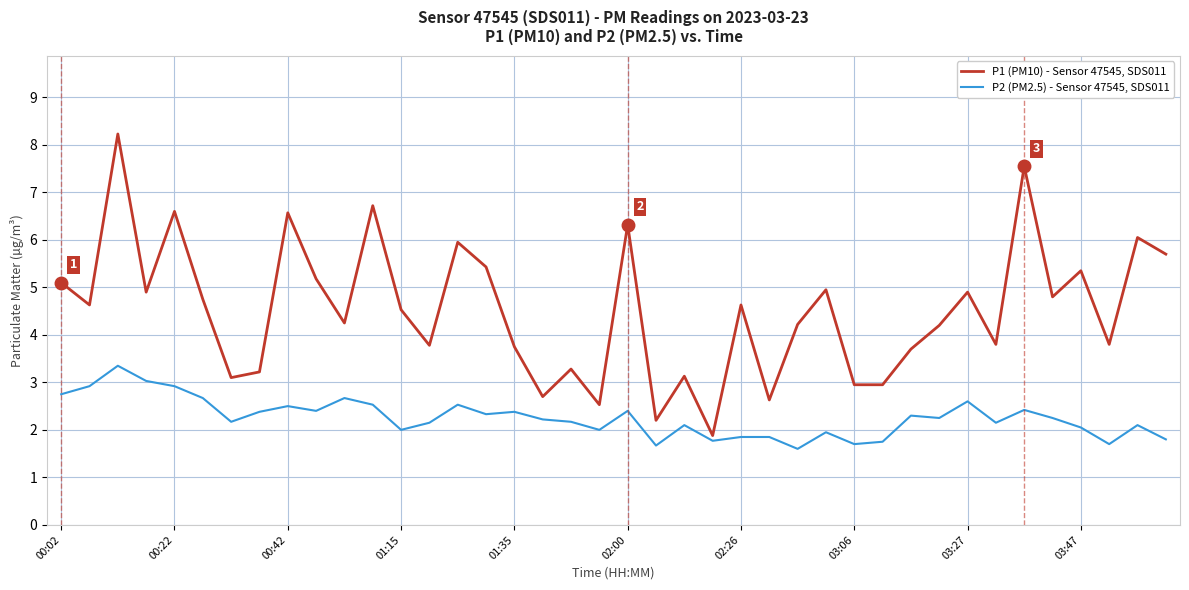

What is the lowest value of the P2 (PM2.5) - Sensor 47545, SDS011 series?

1.6